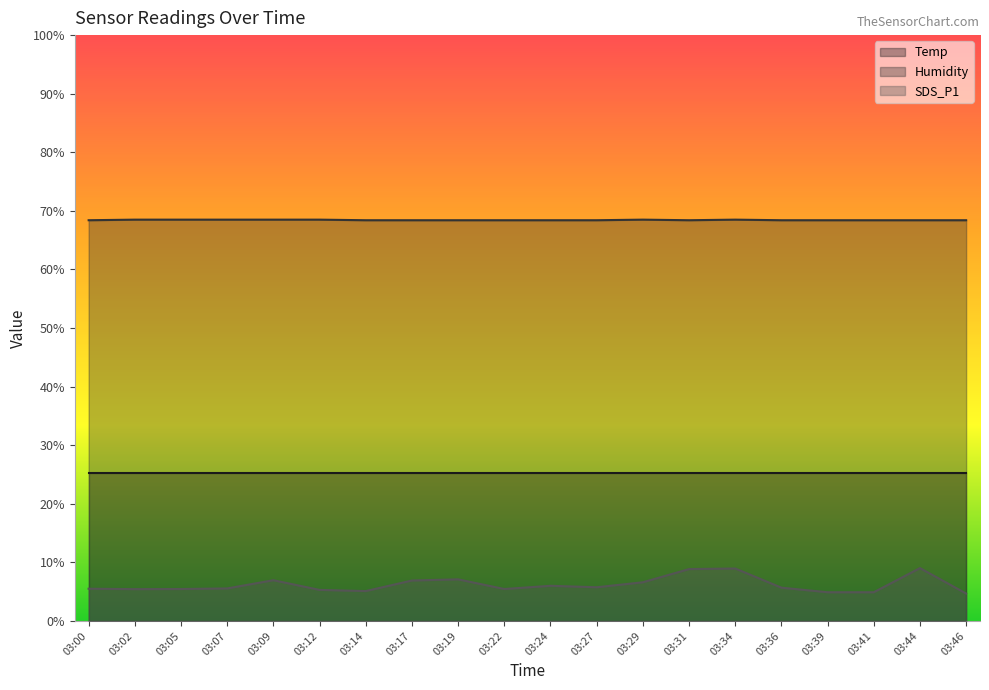

What is the total value across all series at 03:39?

98.5